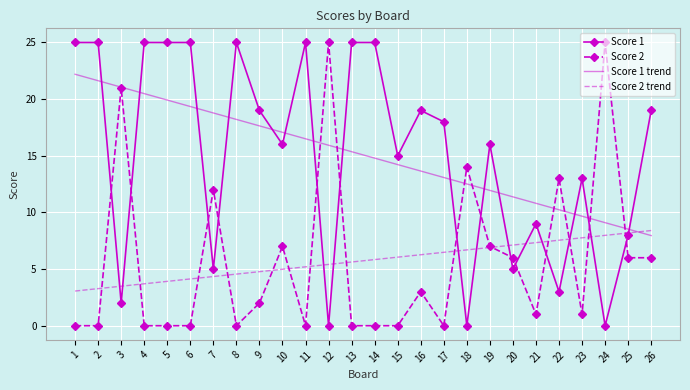

Which series changed the most between 3 and 6?

Score 1